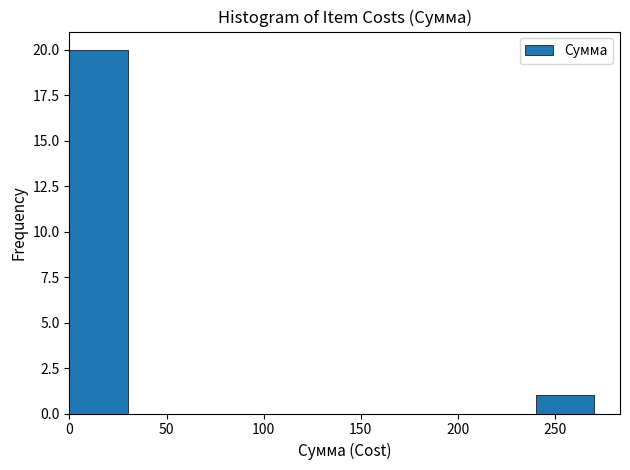

What is the height of the bar covering 0 to 30 on the x-axis? The values are not printed on the chart, so give them approximately, as read against the axis.

20